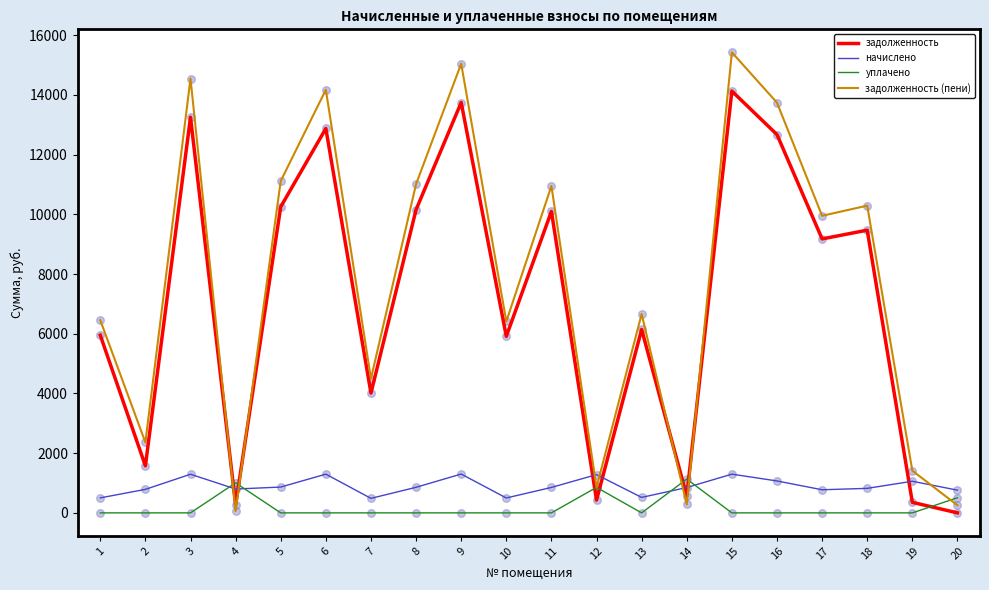

What is the total value across all series at 11?

21902.6